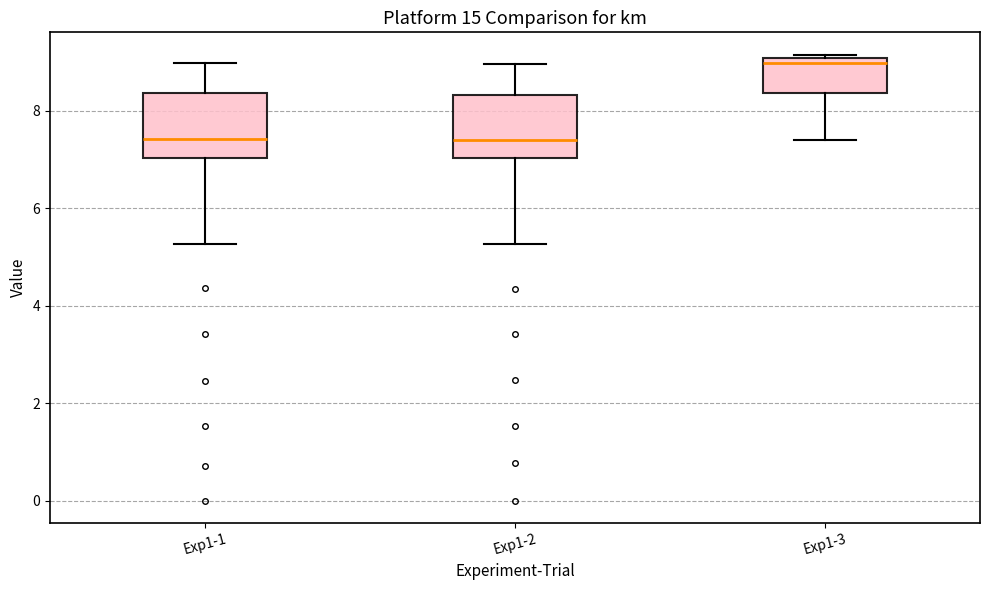

Reading left to right, read every box against the y-axis: the position of its median line, the range the box covers, and the ends of its whiskers. The values are not printed on the chart, so give them approximately, as read against the axis.

Exp1-1: median 7.4, box 7.0 to 8.4, whiskers 5.2 to 9.0
Exp1-2: median 7.4, box 7.0 to 8.4, whiskers 5.2 to 9.0
Exp1-3: median 9.0 (just below the box's upper edge), box 8.4 to 9.0, whiskers 7.4 to 9.2